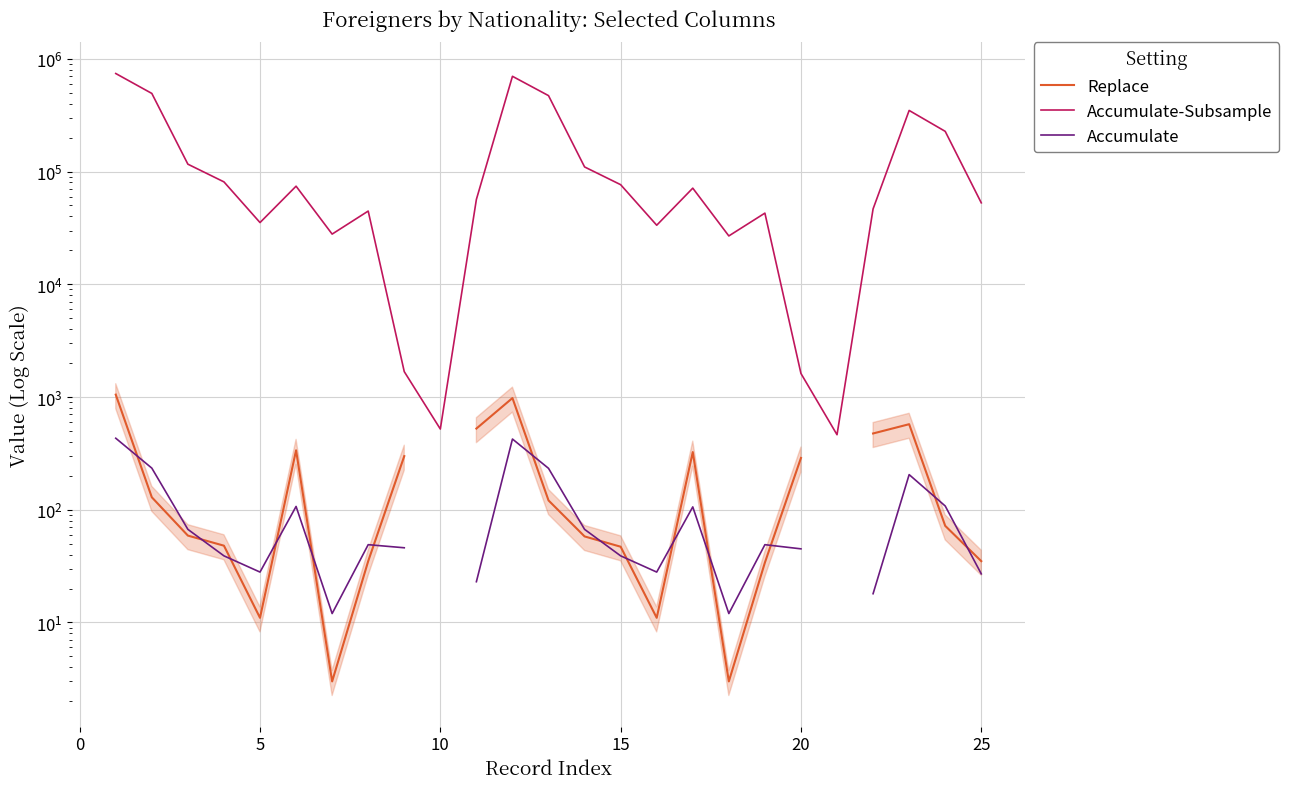

What is the difference between the maximum and minimum values in the Replace series?

1047.0